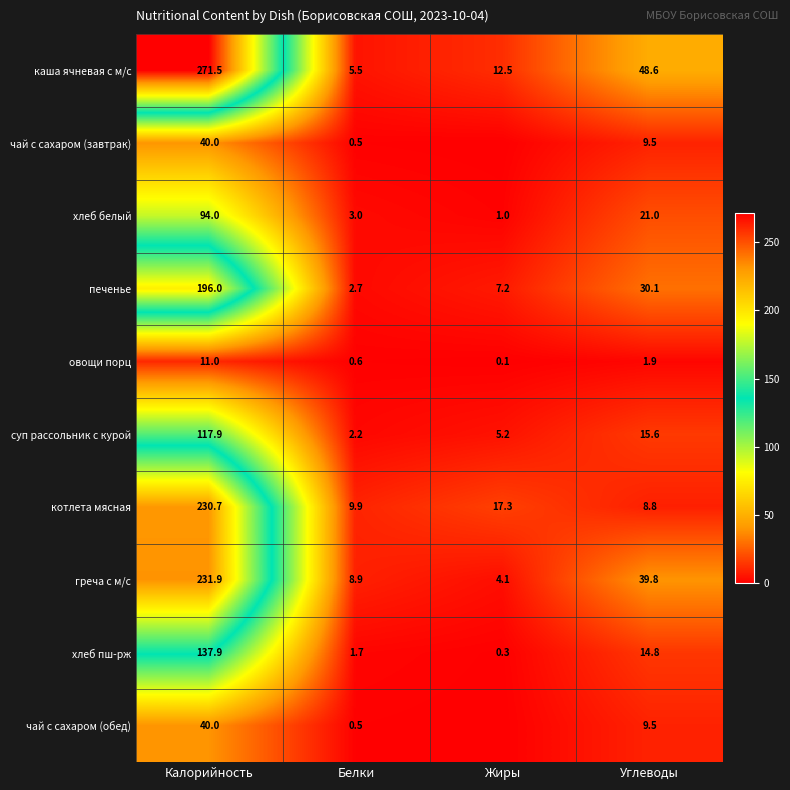

Which series changed the most between Калорийность and Углеводы?

каша ячневая с м/с